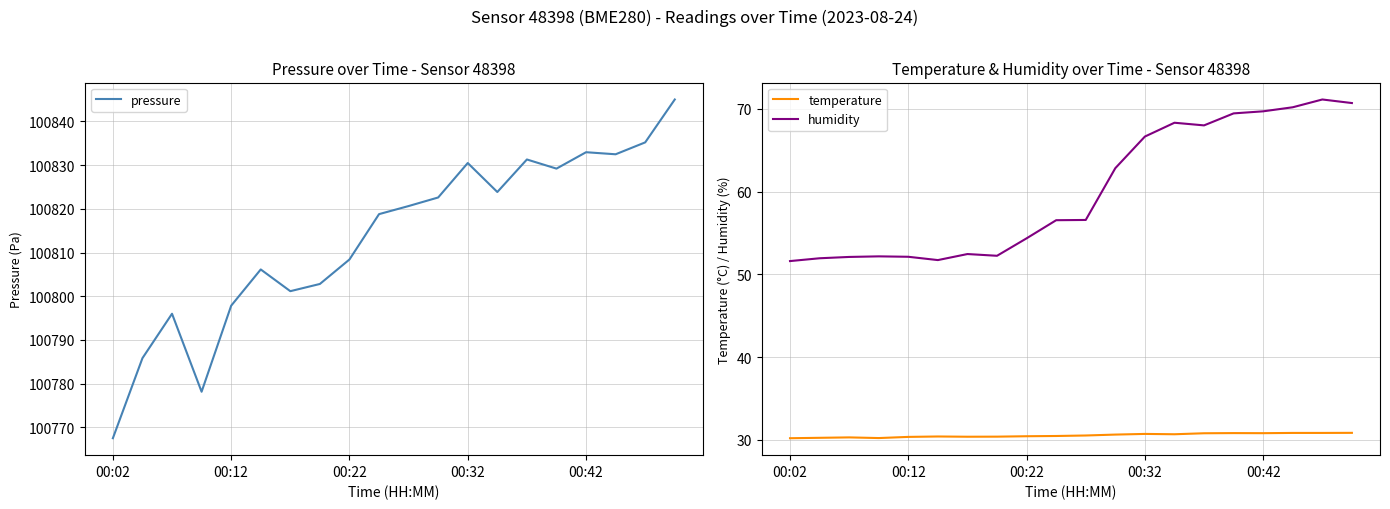

Is it true that humidity equals 69.7 at 00:42?

True